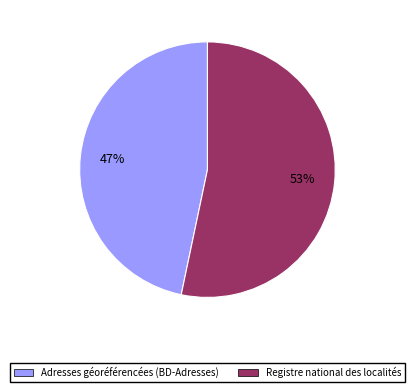

To the nearest percent, what is the average slice percentage?

50%